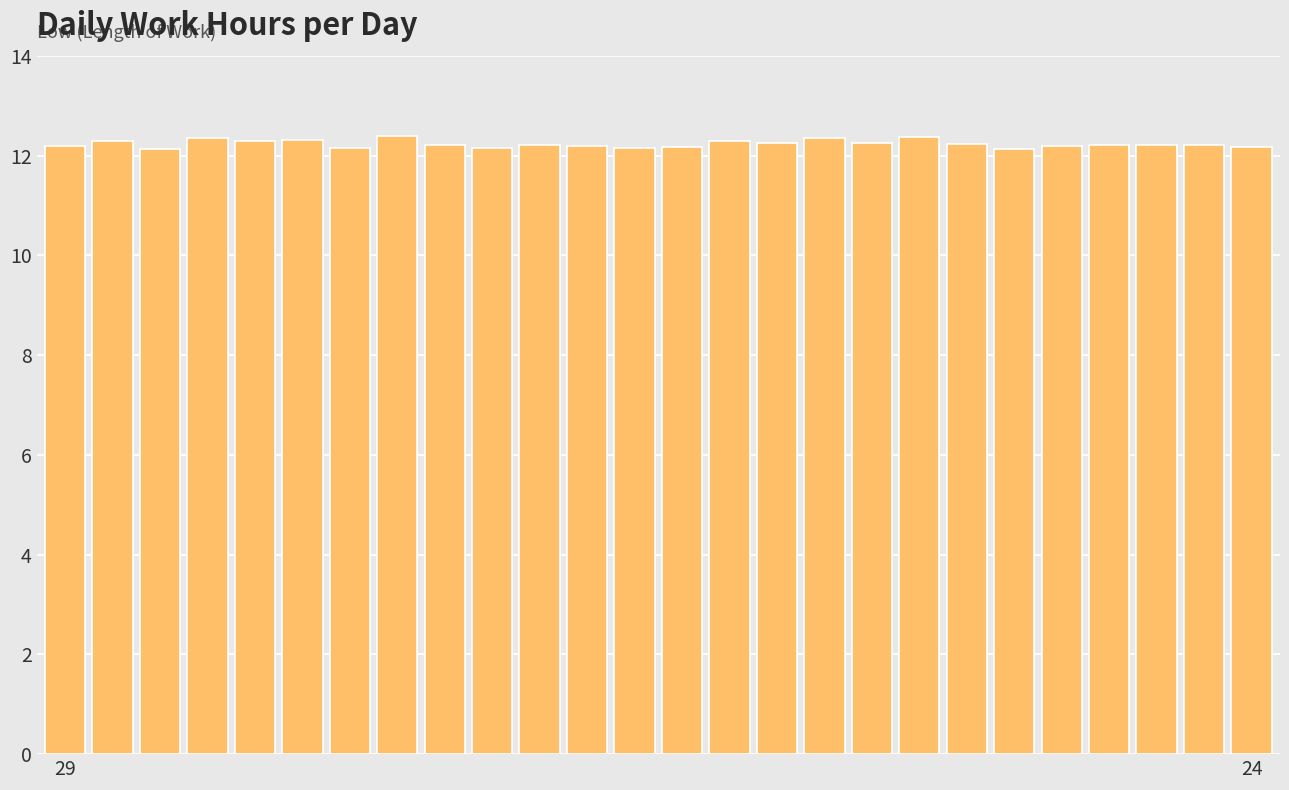

What is the minimum value shown in the chart?

12.1